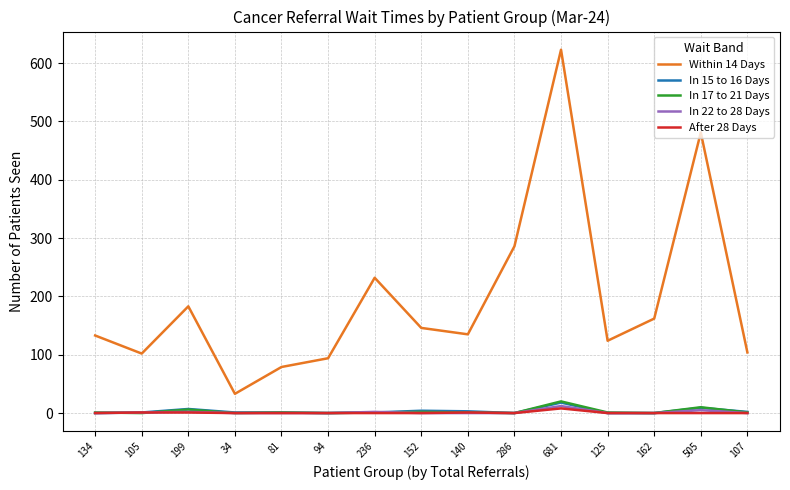

How many categories are shown in the chart?

15